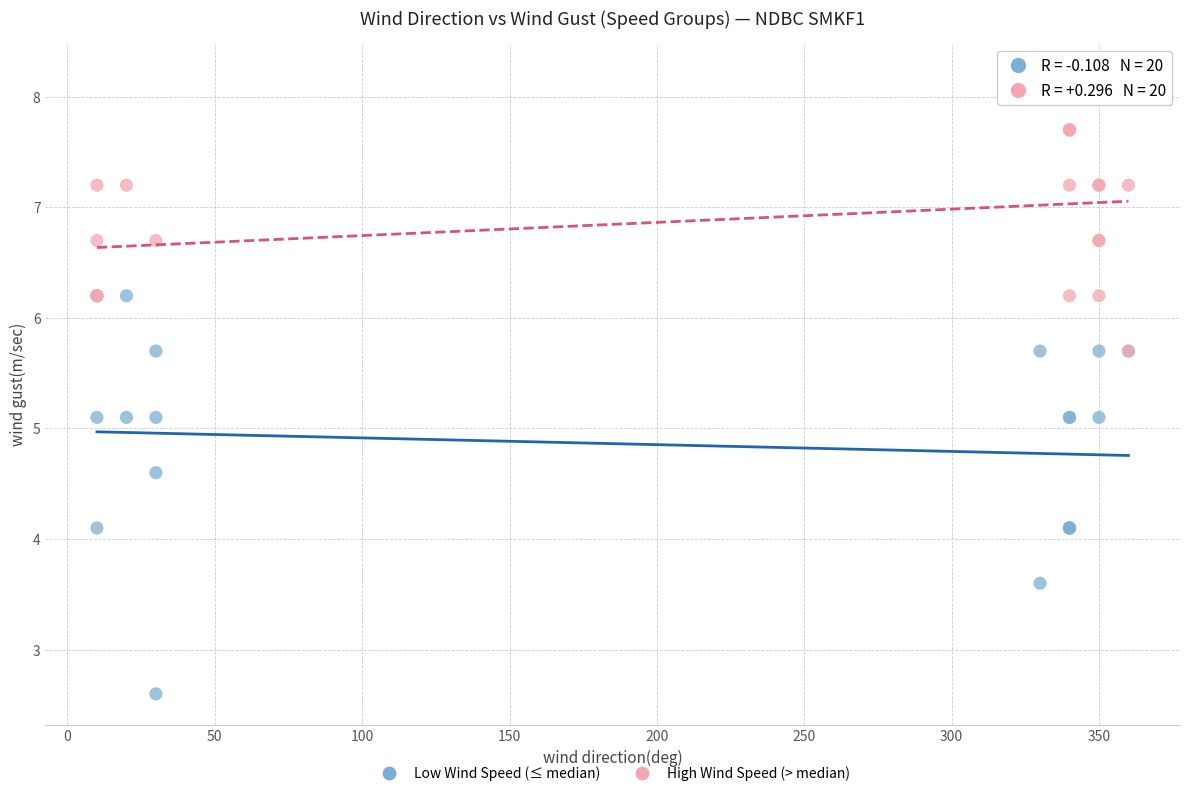

Which series reaches the maximum Y coordinate?

High Wind Speed (> median)